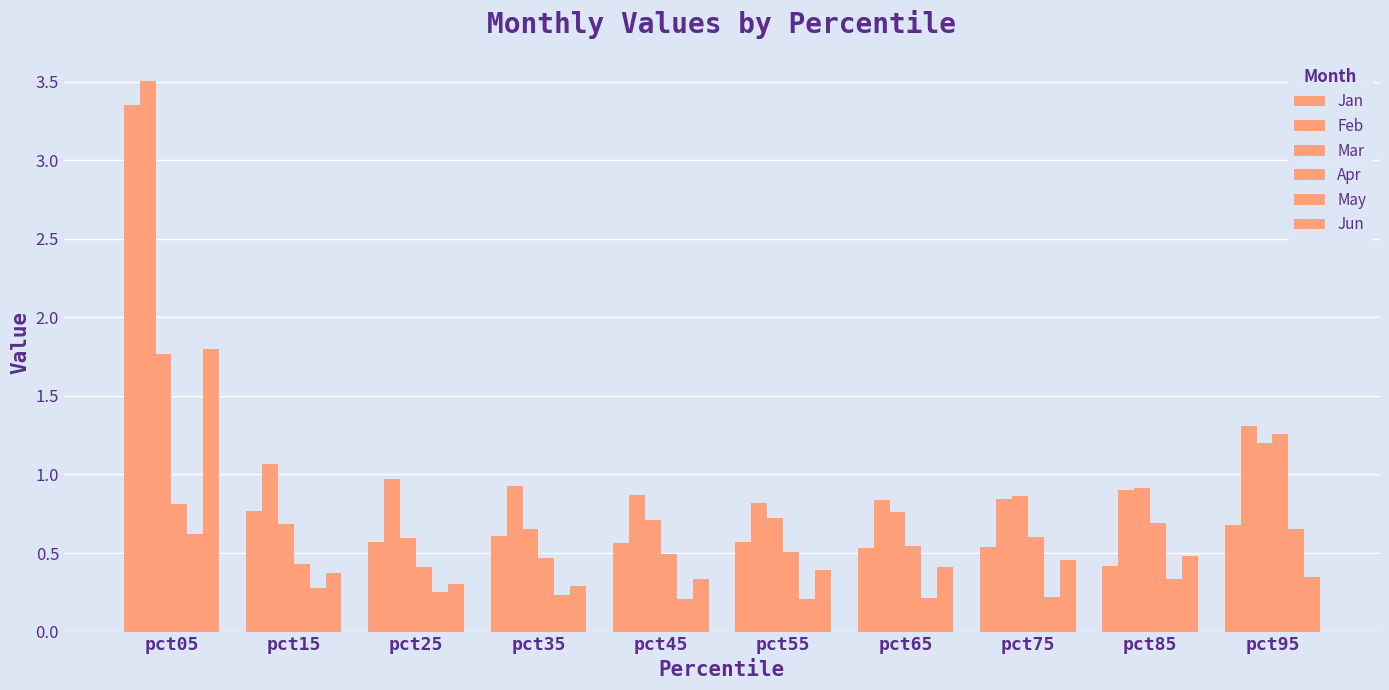

Reading left to right, transcribe all the data shown in this chart.

Jan: 3.4	0.8	0.6	0.6	0.6	0.6	0.5	0.5	0.4	0.7
Feb: 3.5	1.1	1.0	0.9	0.9	0.8	0.8	0.8	0.9	1.3
Mar: 1.8	0.7	0.6	0.7	0.7	0.7	0.8	0.9	0.9	1.2
Apr: 0.8	0.4	0.4	0.5	0.5	0.5	0.5	0.6	0.7	1.3
May: 0.6	0.3	0.3	0.2	0.2	0.2	0.2	0.2	0.3	0.7
Jun: 1.8	0.4	0.3	0.3	0.3	0.4	0.4	0.5	0.5	0.3